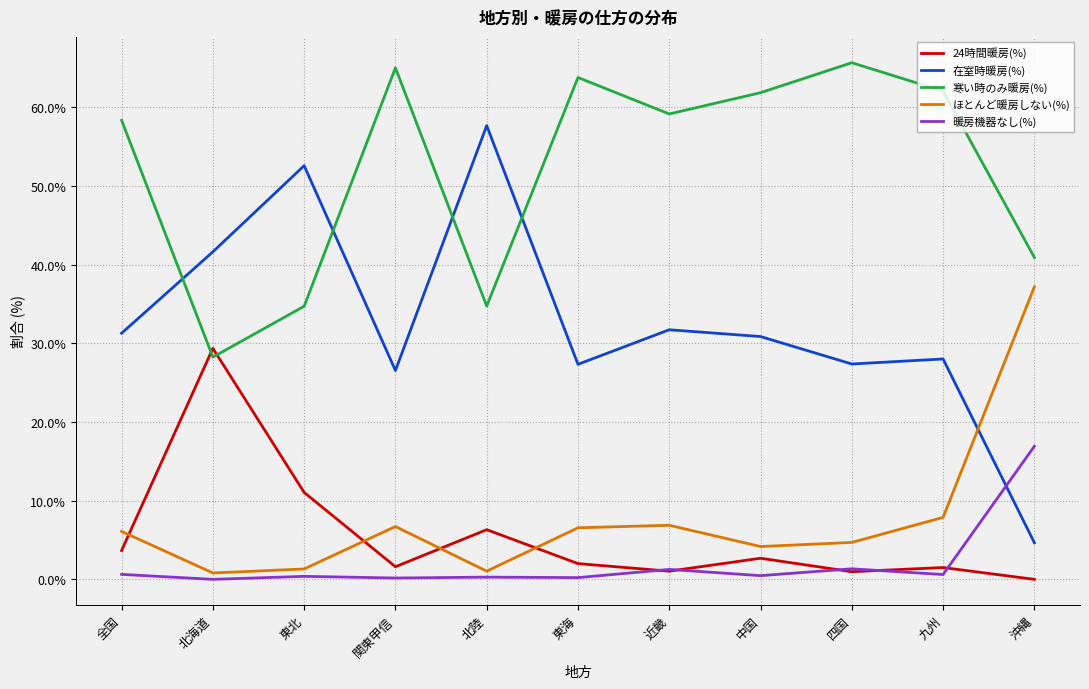

At which category does the chart reach its peak across all series?

四国